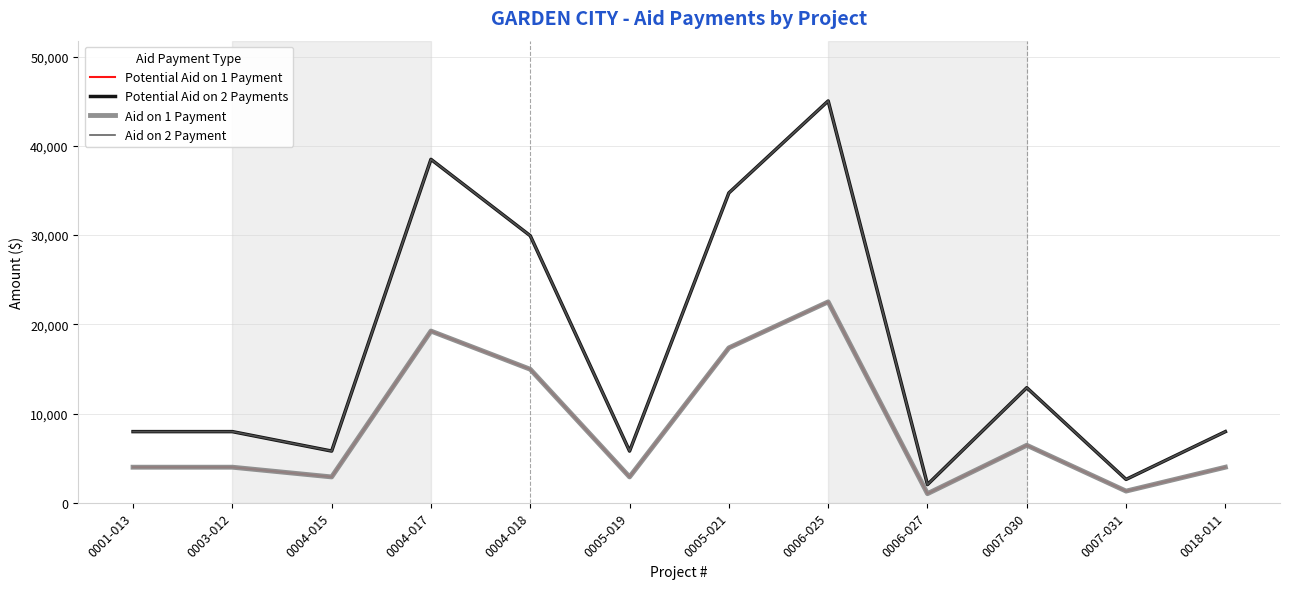

What is the value of the Aid on 1 Payment point at the 9th from the left?

1021